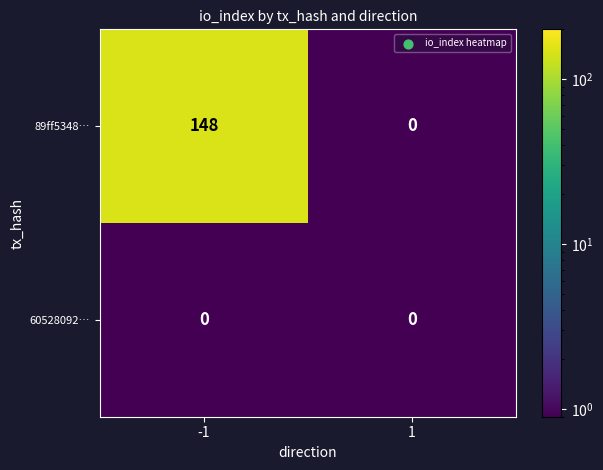

Which series changed the most between -1 and 1?

89ff5348…